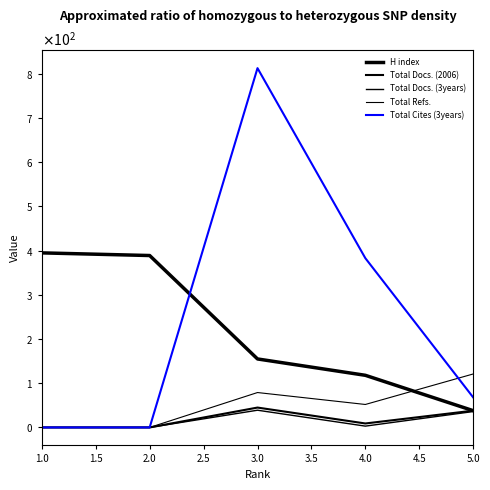

Reading right to left, transcribe all the data shown in this chart.

H index: 38	118	155	389	395
Total Docs. (2006): 38	9	45	0	0
Total Docs. (3years): 36	3	39	0	0
Total Refs.: 121	52	79	0	0
Total Cites (3years): 68	383	813	0	0